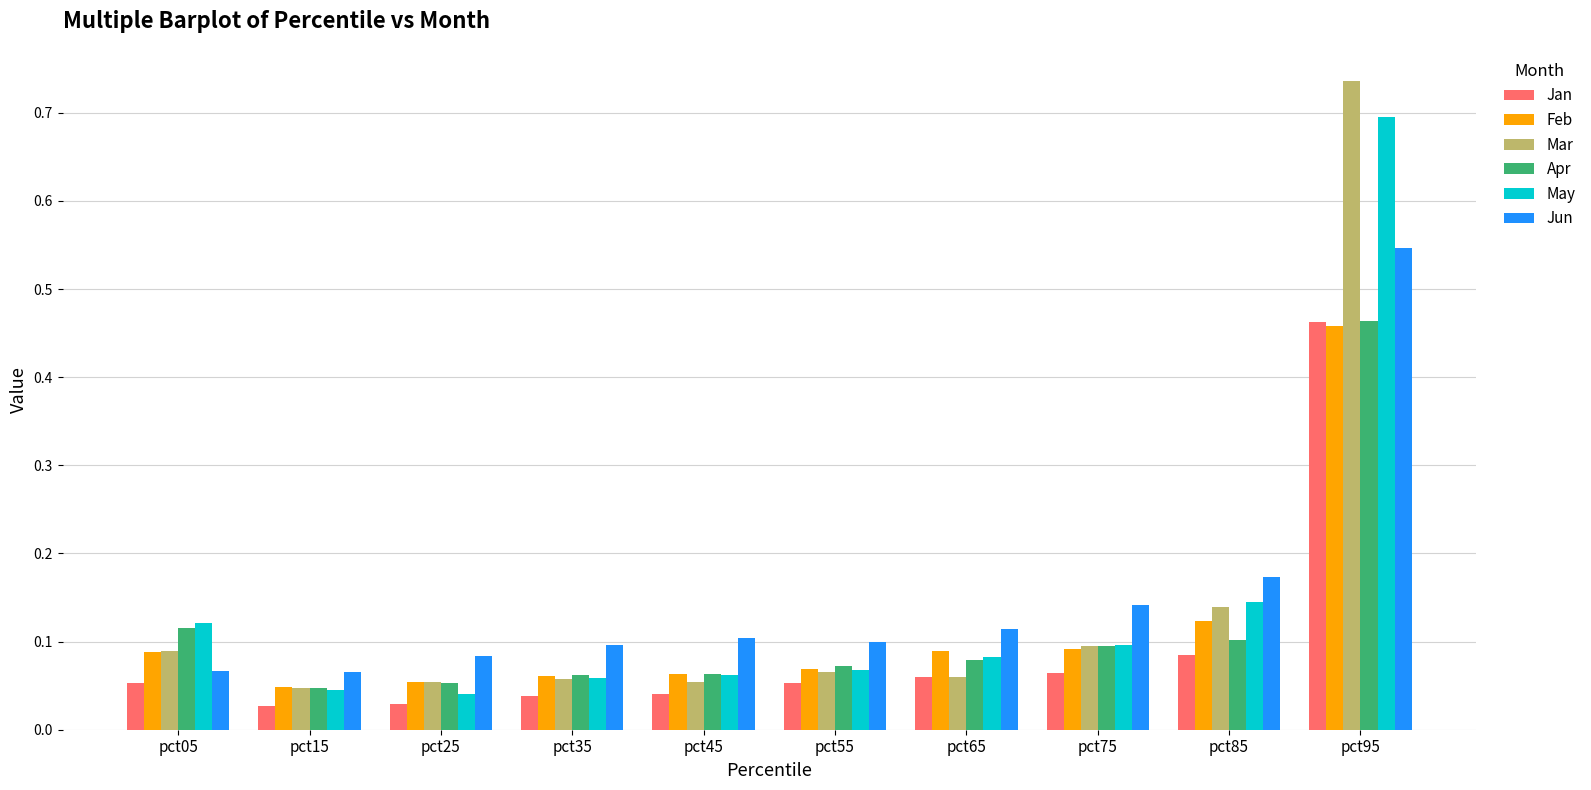

How many groups of bars are there?

10